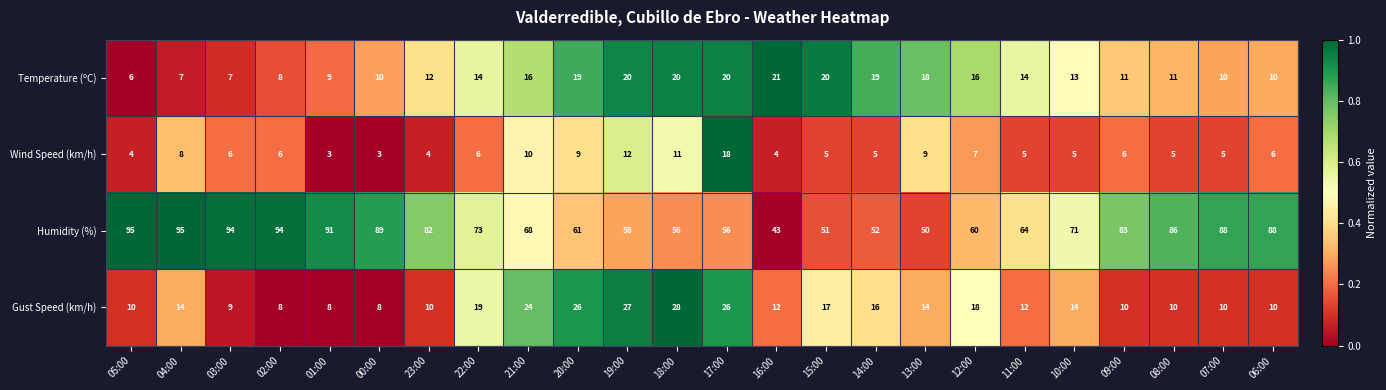

Which series has the widest spread of values?

Humidity (%)